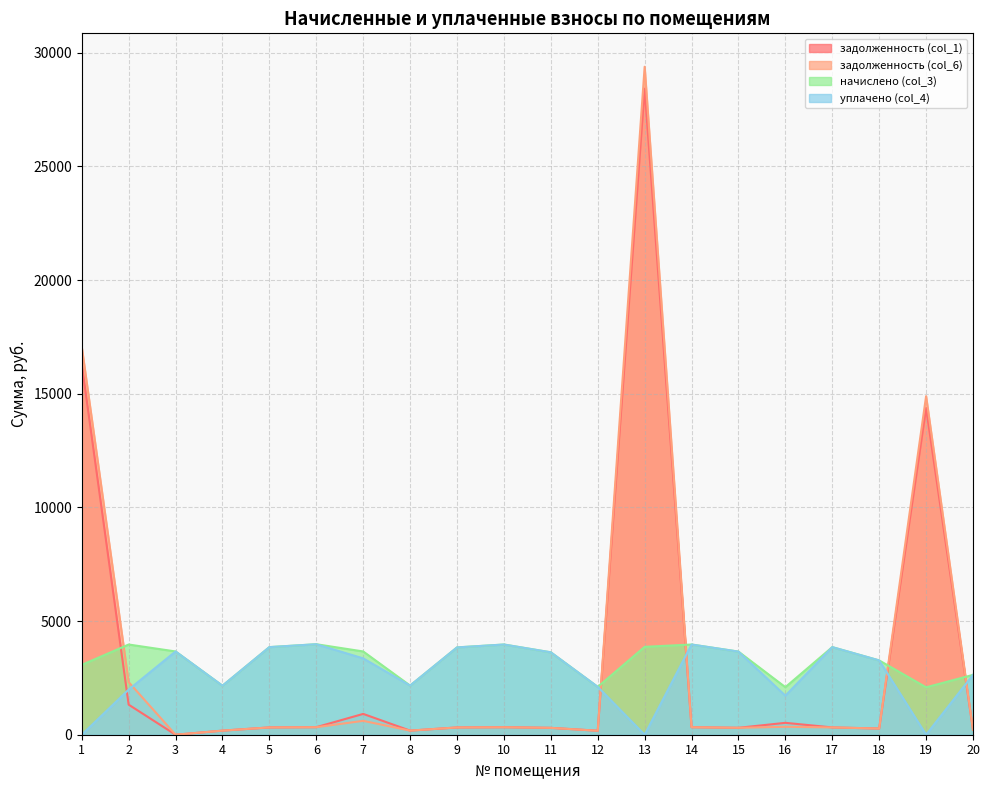

What are all the series names shown in the legend?

задолженность (col_1), задолженность (col_6), начислено (col_3), уплачено (col_4)